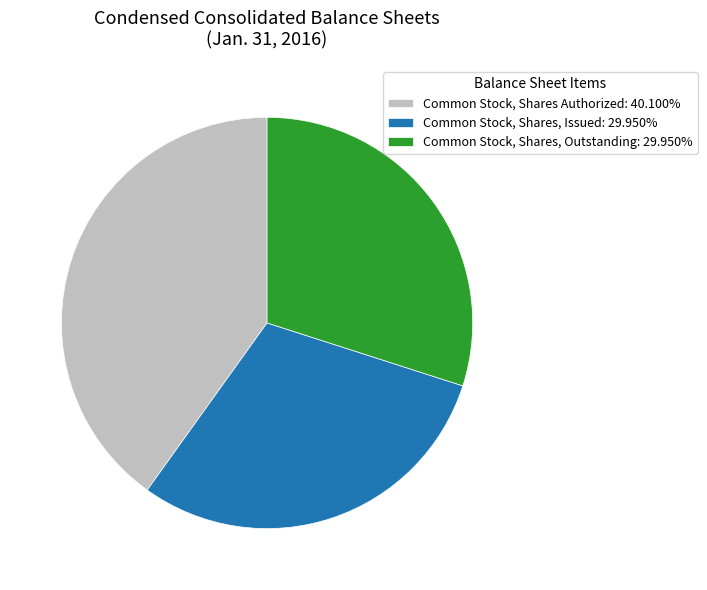

Approximately how many times larger is the value at Common Stock, Shares Authorized: 40.100% compared to Common Stock, Shares, Outstanding: 29.950%?

1.3